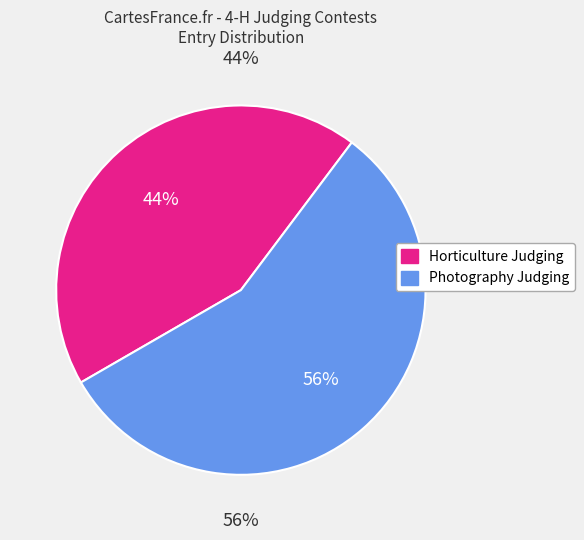

To the nearest percent, what percentage of the pie is Horticulture Judging?

44%